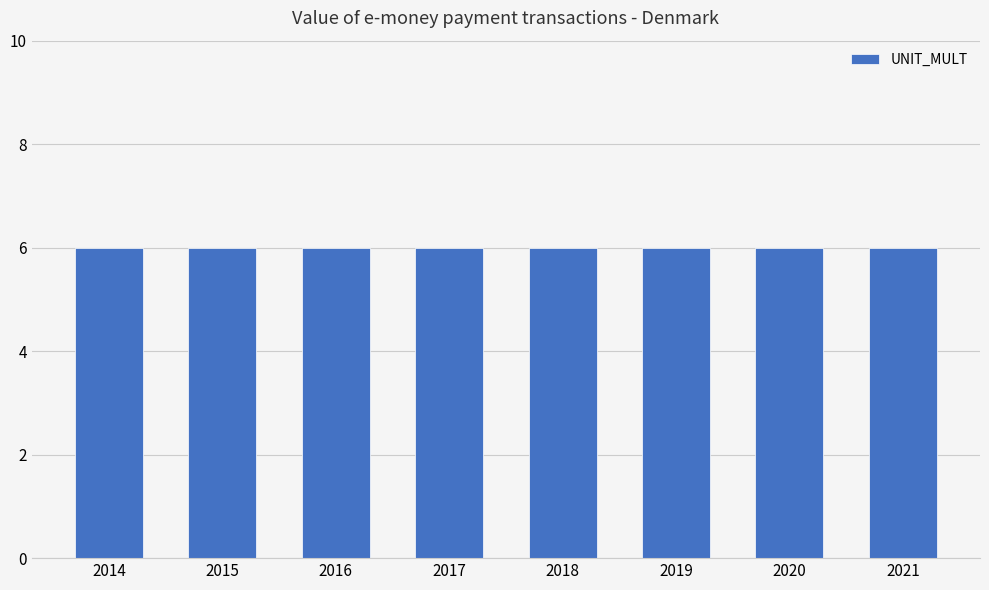

The value of DECIMALS at 2020 is 5. True or false?

False